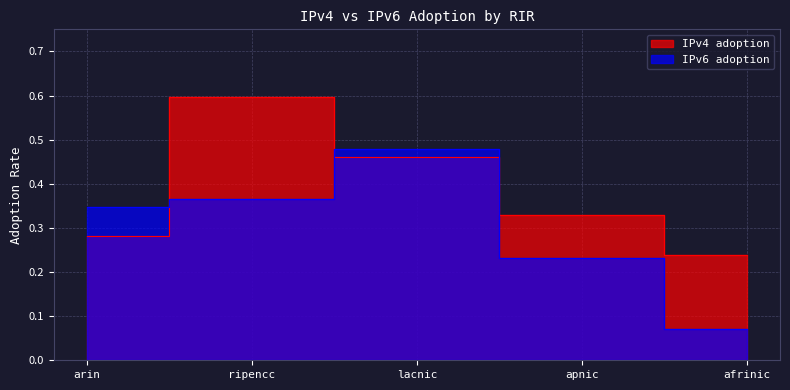

Which series ends up on top after the final intersection of IPv6 adoption and IPv4 adoption?

IPv4 adoption